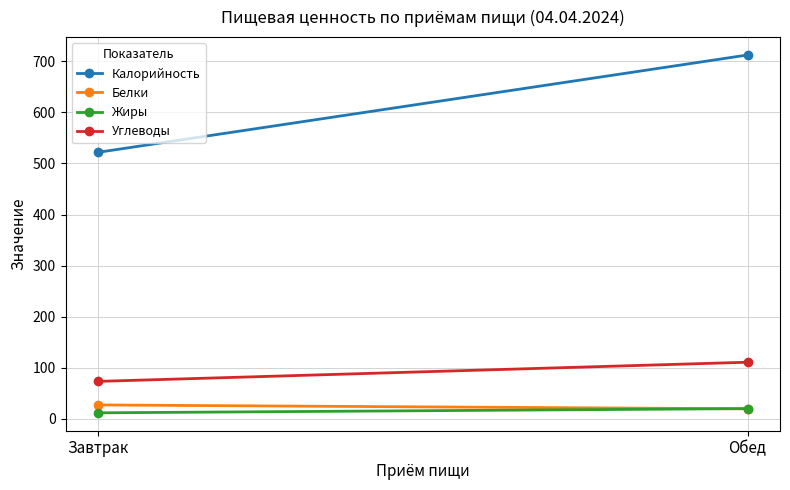

True or false: Калорийность has a value of 521.7 at Завтрак.

True